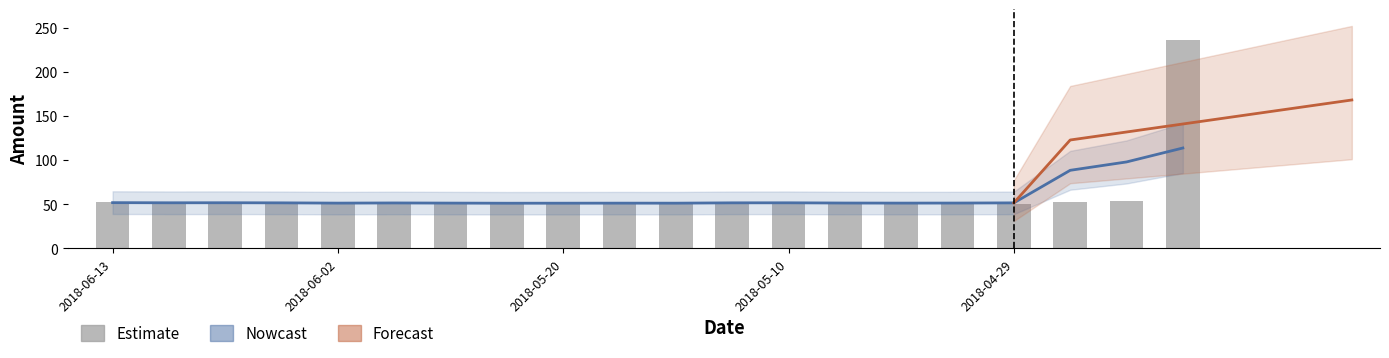

Reading left to right, list all the values displayed in this chart.

2018-06-13=52.1	2018-06-11=52.0	2018-06-08=50.7	2018-06-05=51.0	2018-06-02=51.7	2018-05-30=51.5	2018-05-27=50.5	2018-05-23=51.6	2018-05-20=50.1	2018-05-17=51.0	2018-05-14=51.7	2018-05-12=50.7	2018-05-10=51.5	2018-05-08=52.0	2018-05-05=51.2	2018-05-02=50.3	2018-04-29=50.3	2018-04-26=51.8	2018-04-23=53.1	2018-04-22=236.1